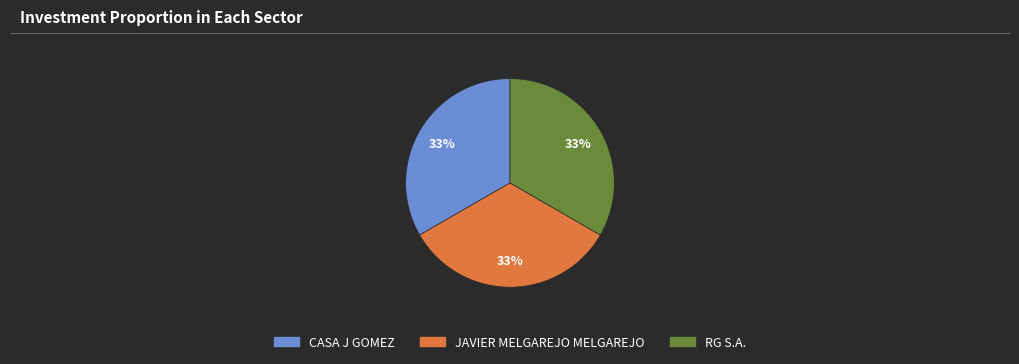

To the nearest percent, what is the average slice percentage?

33%